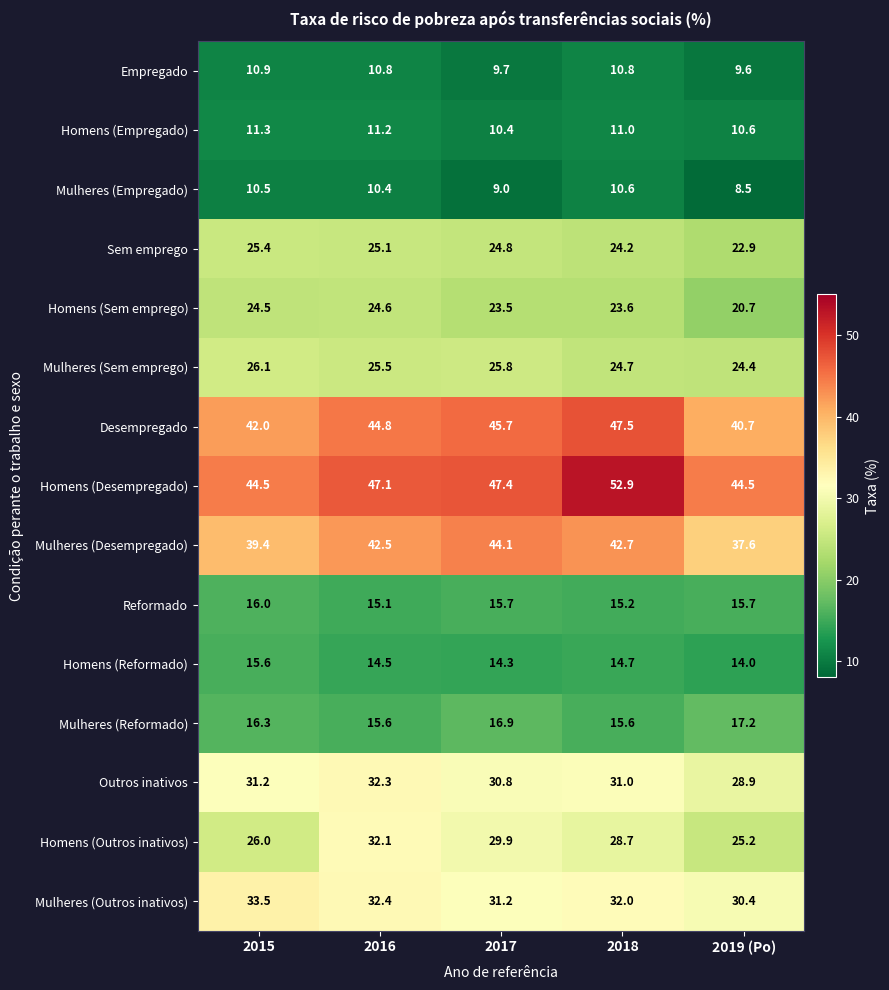

Which series has the widest spread of values?

Homens (Desempregado)